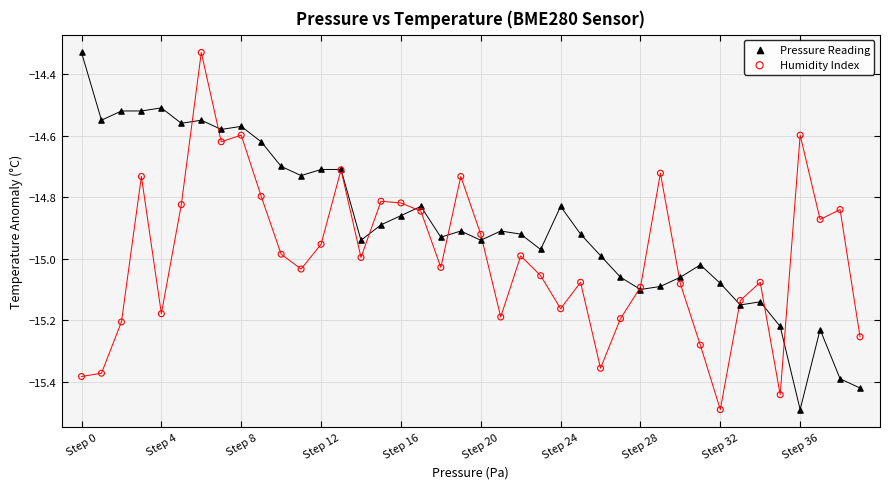

What are all the series names shown in the legend?

Pressure Reading, Humidity Index